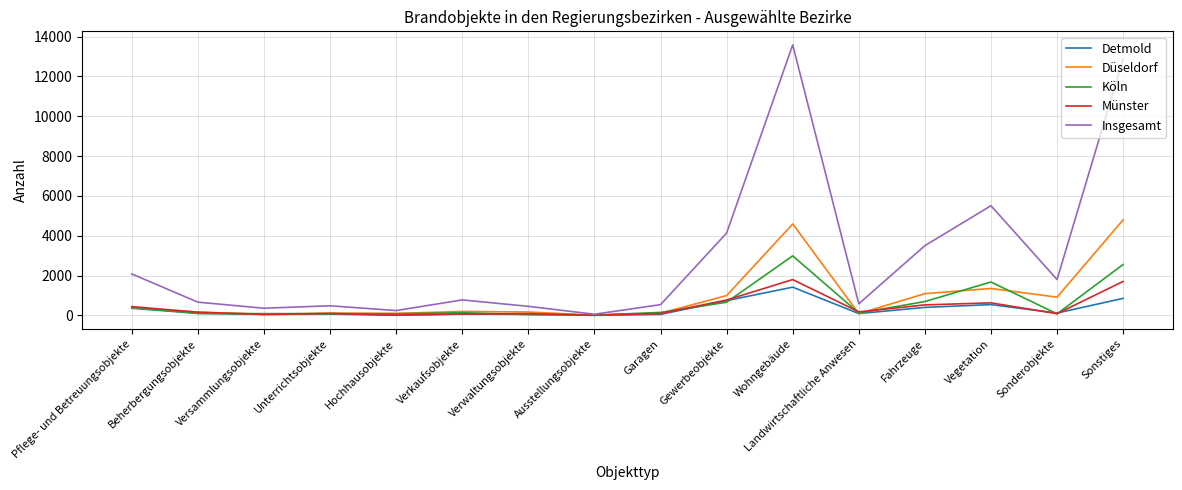

What is the sum of all Detmold values?

4958